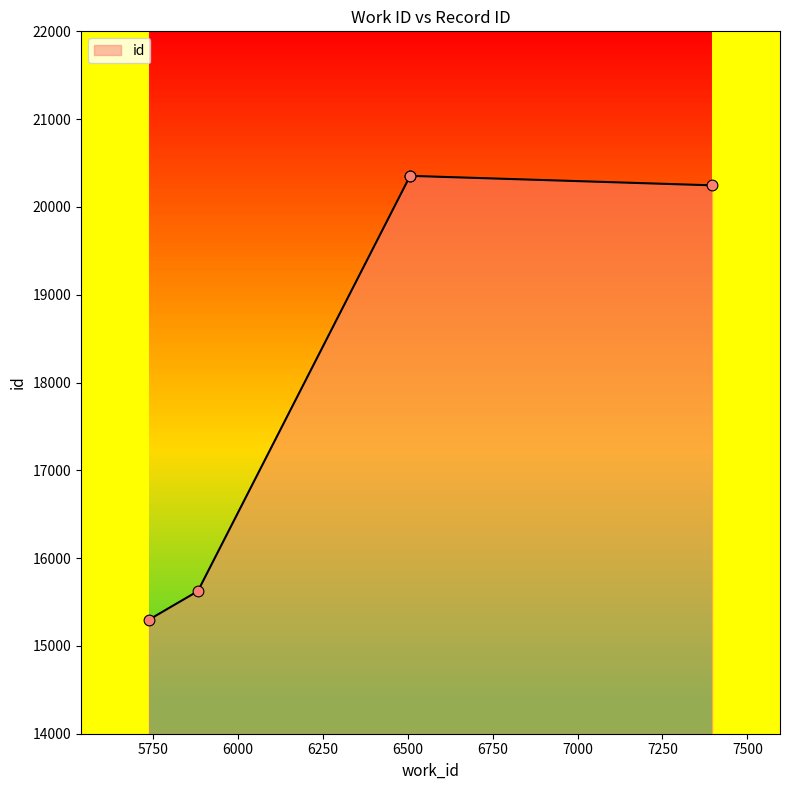

What is the ratio of the value at 7396 to the value at 6506?

1.0